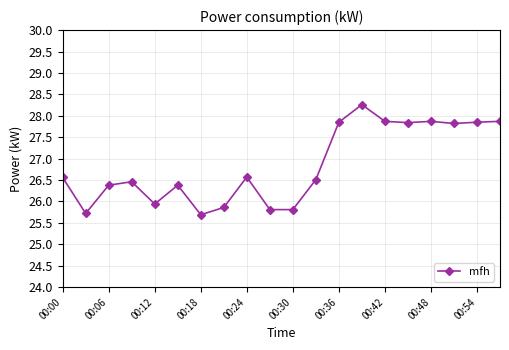

What is the value of the 14th point from the left?

28.3